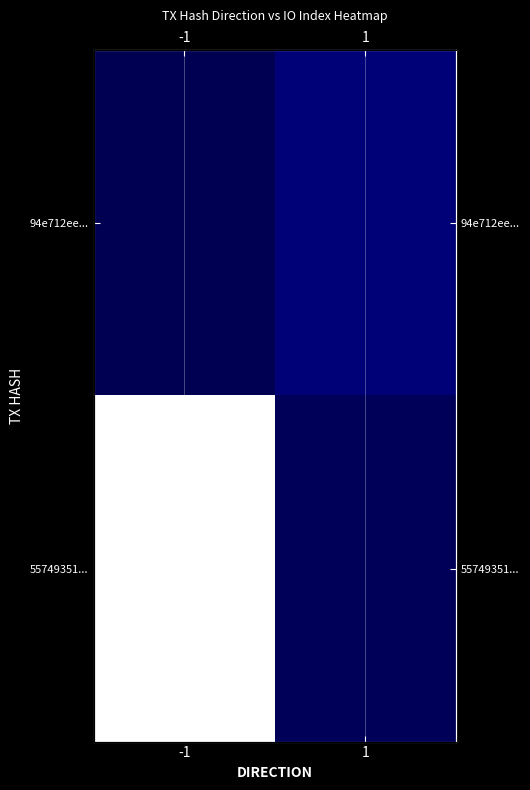

List the series in order of their peak value, highest first.

55749351..., 94e712ee...